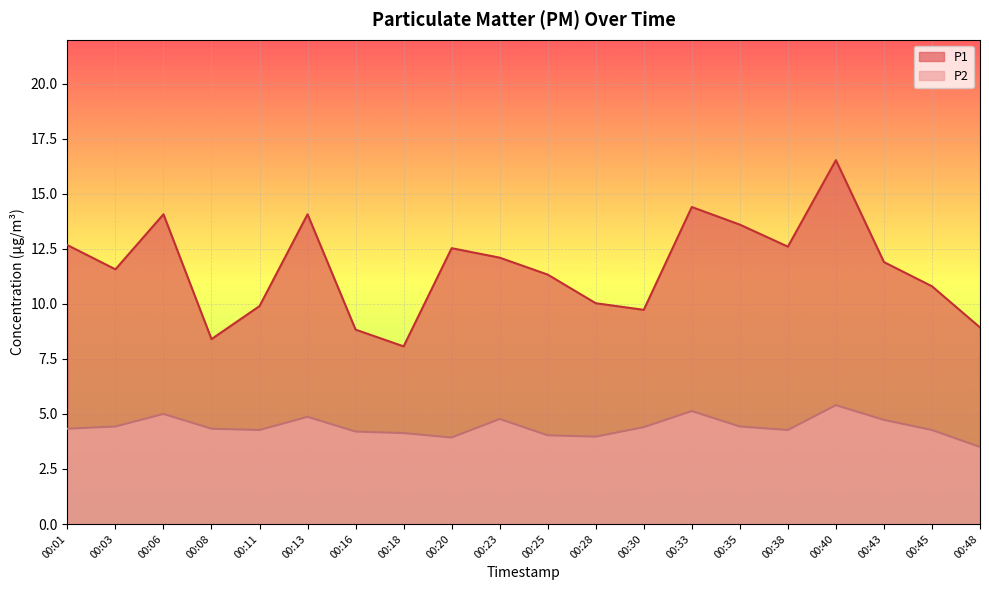

Reading left to right, extract all data points from this chart.

P1: 00:01=12.7	00:03=11.6	00:06=14.1	00:08=8.4	00:11=9.9	00:13=14.1	00:16=8.8	00:18=8.1	00:20=12.5	00:23=12.1	00:25=11.3	00:28=10.0	00:30=9.7	00:33=14.4	00:35=13.6	00:38=12.6	00:40=16.5	00:43=11.9	00:45=10.8	00:48=8.9
P2: 00:01=4.3	00:03=4.4	00:06=5.0	00:08=4.3	00:11=4.3	00:13=4.9	00:16=4.2	00:18=4.1	00:20=3.9	00:23=4.8	00:25=4.0	00:28=4.0	00:30=4.4	00:33=5.1	00:35=4.4	00:38=4.3	00:40=5.4	00:43=4.7	00:45=4.3	00:48=3.5